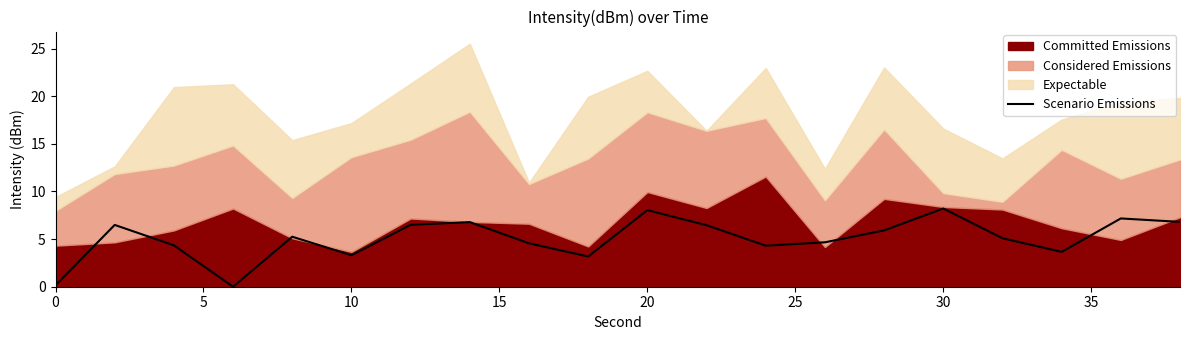

True or false: Scenario Emissions has a value of 3.3 at 20.

False